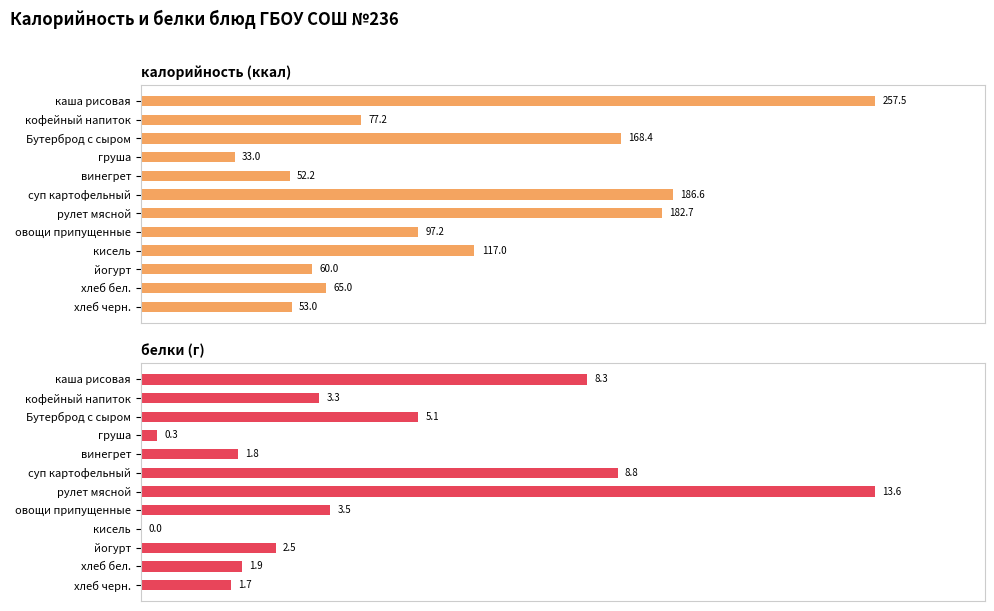

How many groups of bars are there?

12